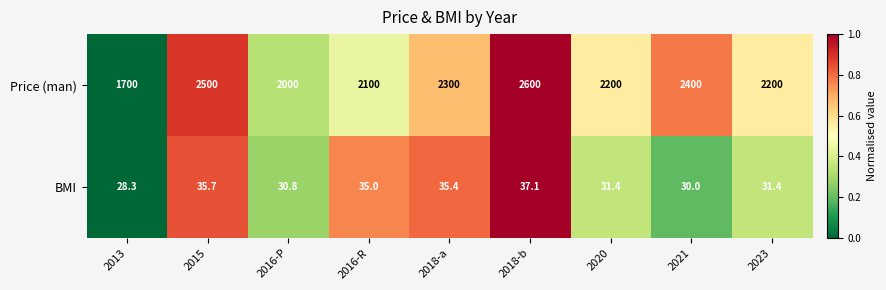

Read the BMI value at 2023.

31.4